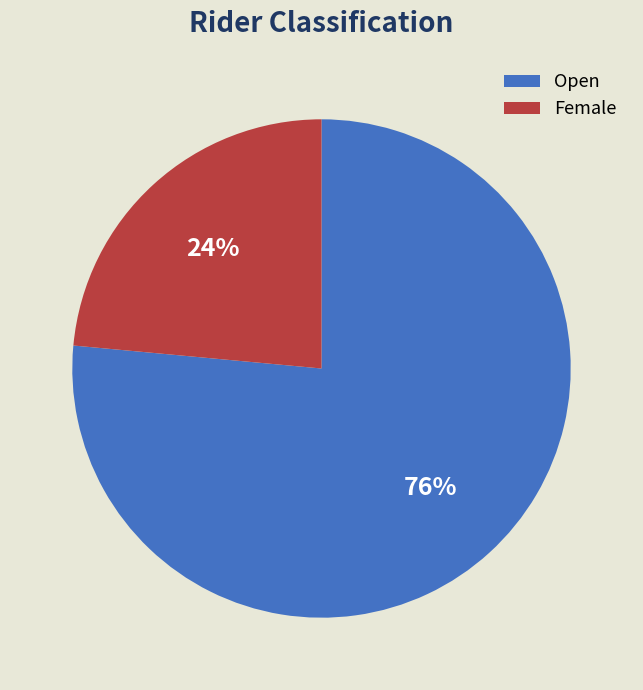

To the nearest percent, what is the combined percentage of Female and Open?

100%